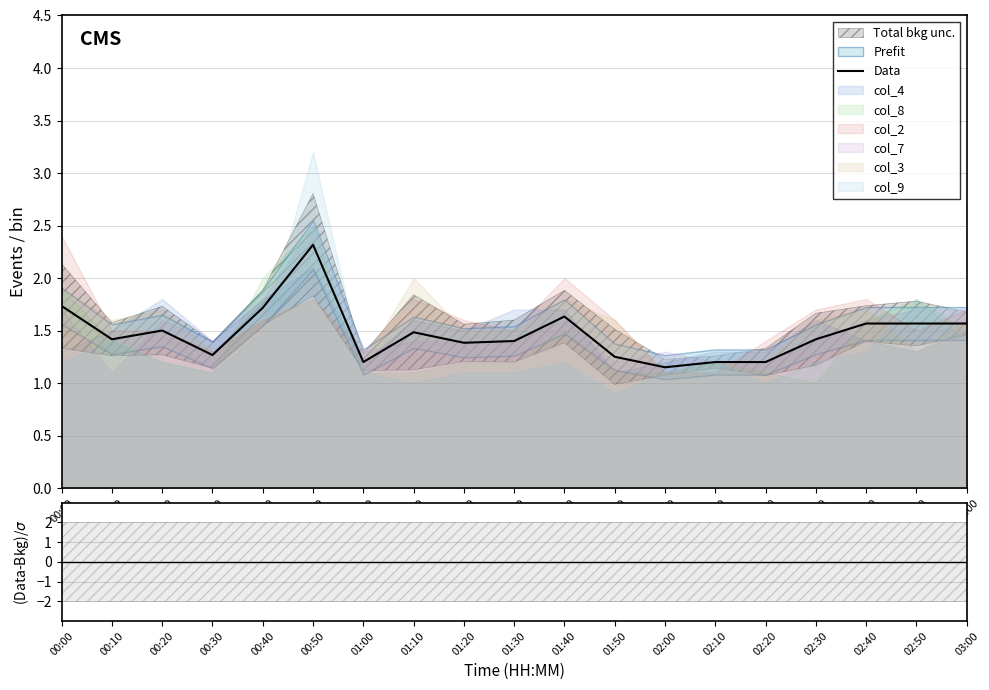

What is the minimum value shown in the chart?

1.2